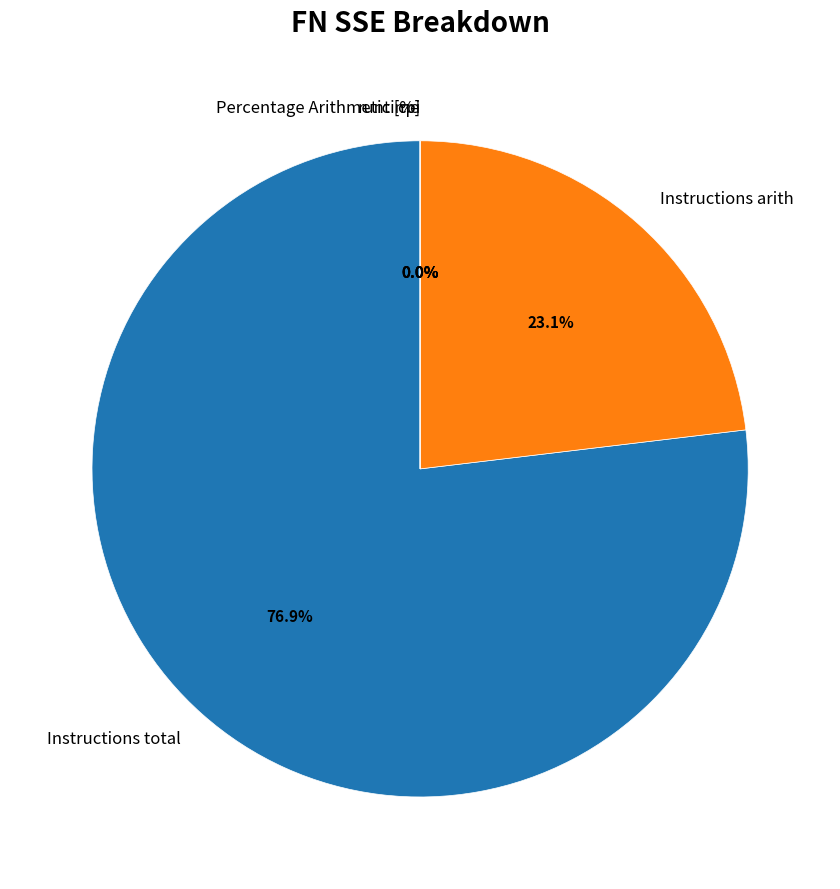

Is there any slice that represents more than half of the pie?

Yes